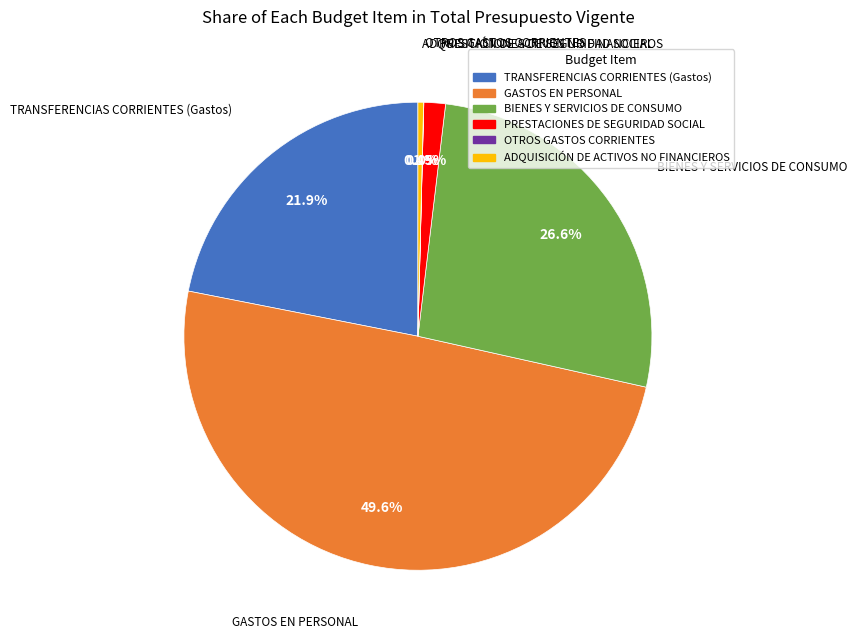

The BIENES Y SERVICIOS DE CONSUMO slice represents 16% of the pie. True or false?

False